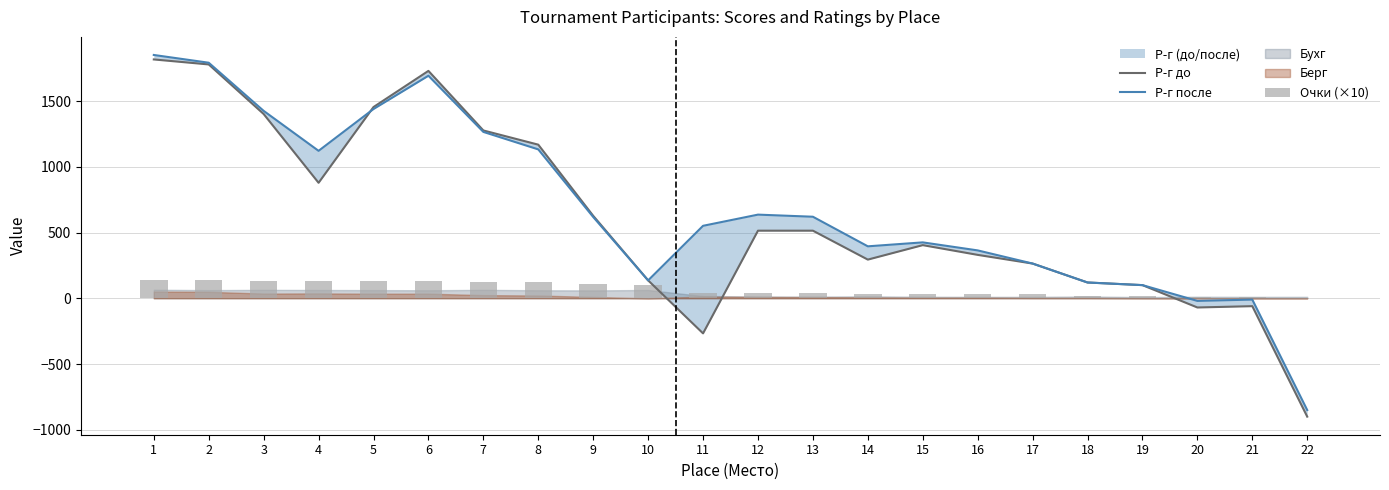

How many values in the Р-г до series exceed 514?

9